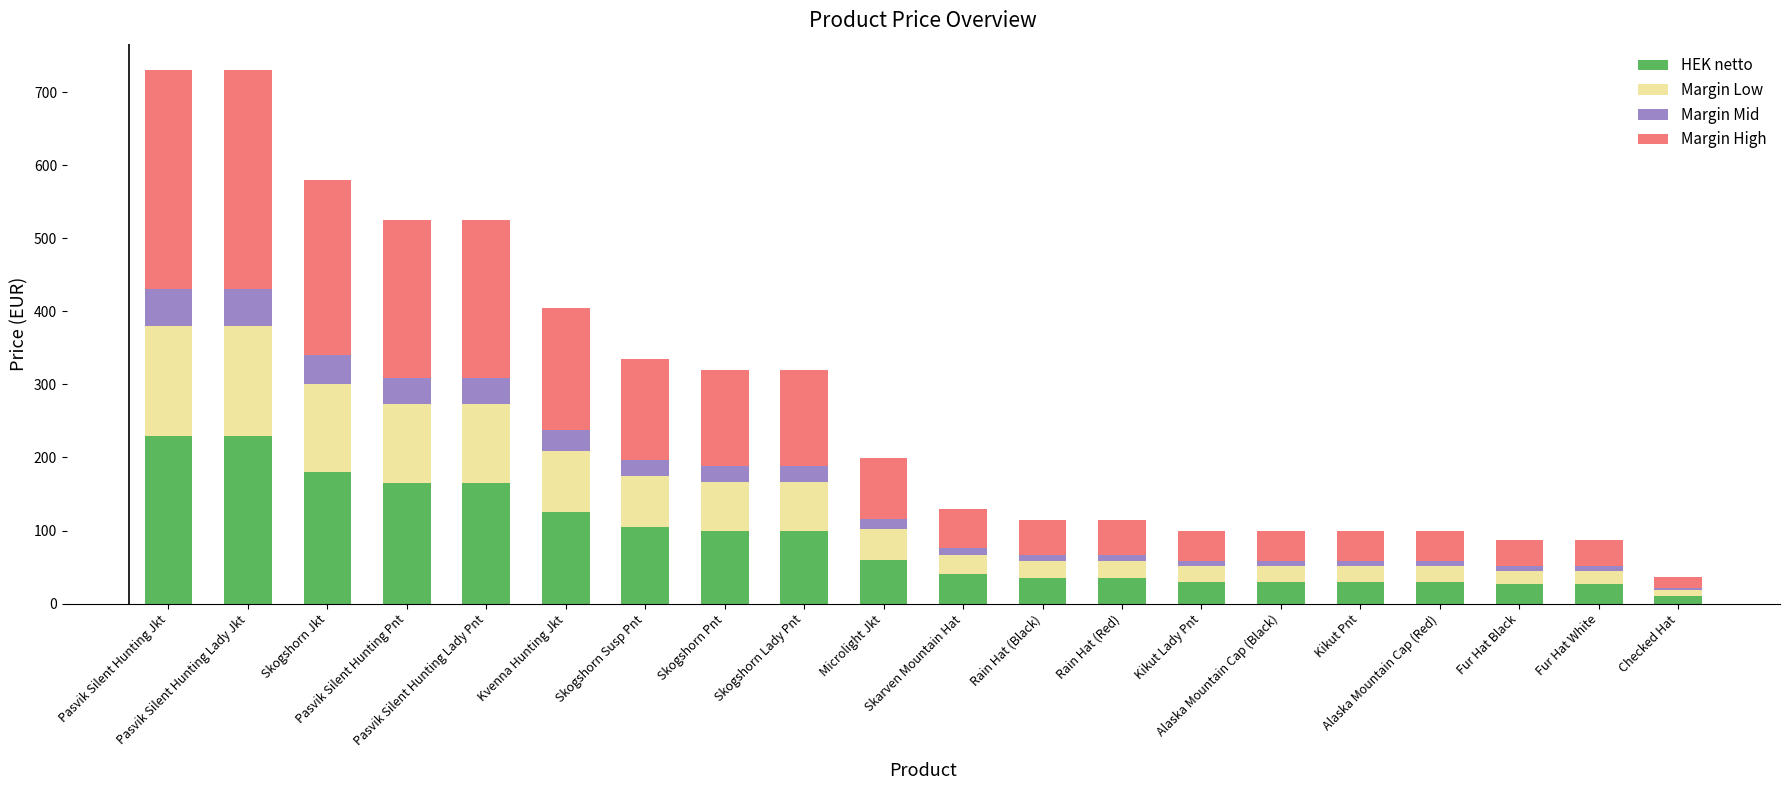

What is the highest value of the HEK netto series?

230.0